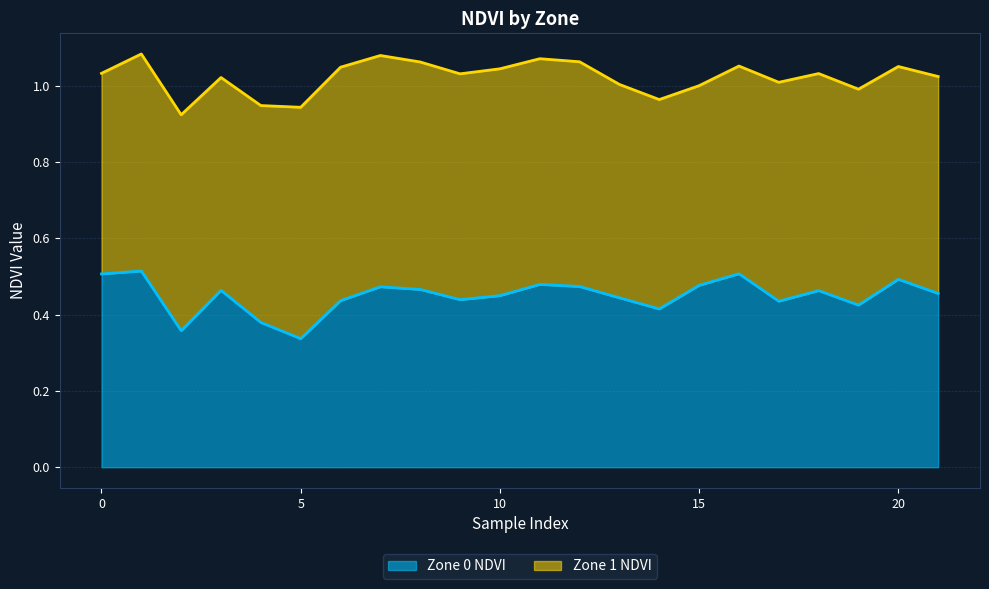

Reading left to right, what are all the values shown in this chart?

0=0.5	1=0.5	2=0.4	3=0.5	4=0.4	5=0.3	6=0.4	7=0.5	8=0.5	9=0.4	10=0.4	11=0.5	12=0.5	13=0.4	14=0.4	15=0.5	16=0.5	17=0.4	18=0.5	19=0.4	20=0.5	21=0.5